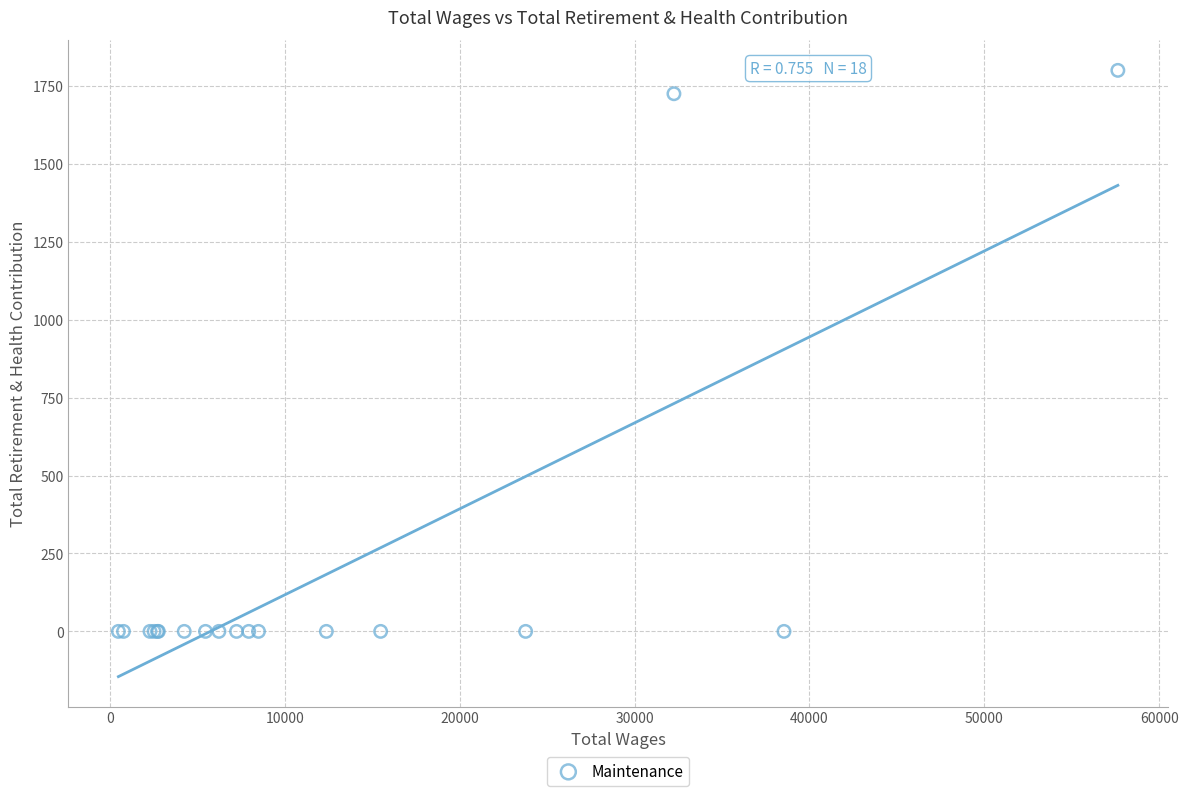

What Y value in the scatter plot is closest to 900?

1725